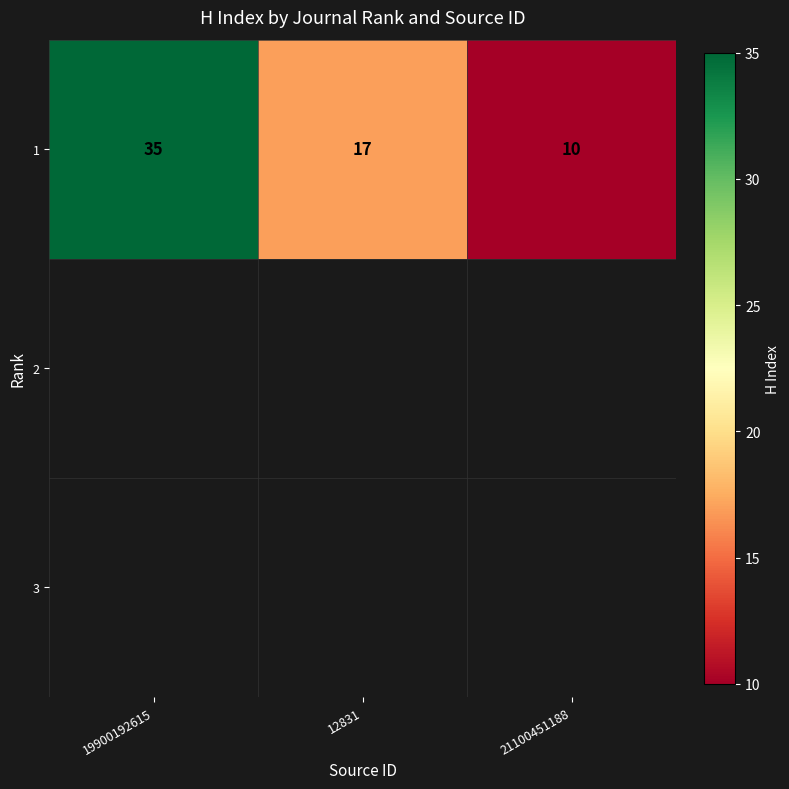

What is the difference between the maximum and second lowest values?

18